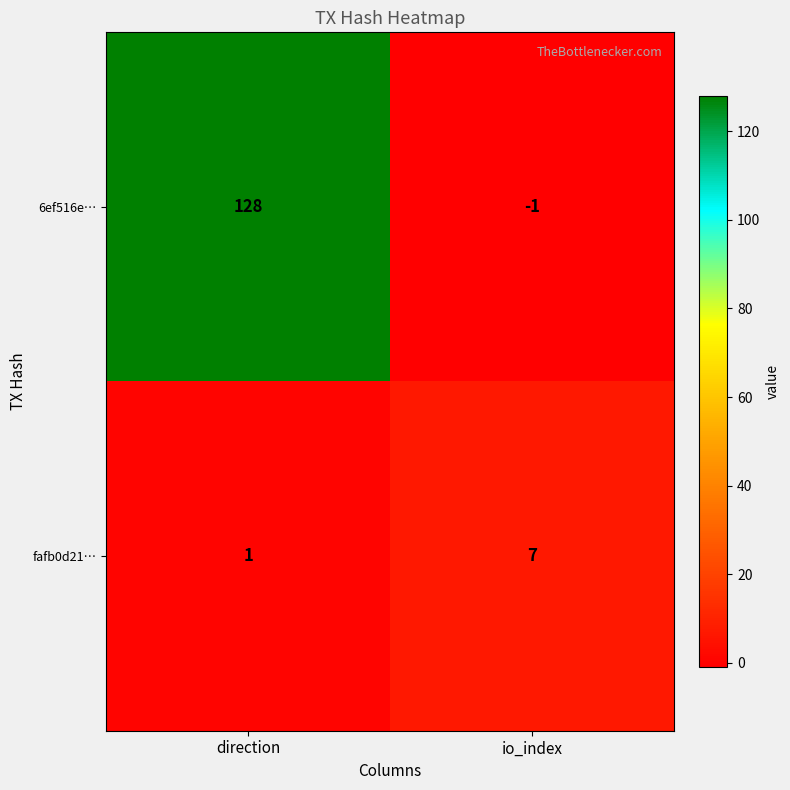

What value does the fafb0d21… series have at io_index?

7